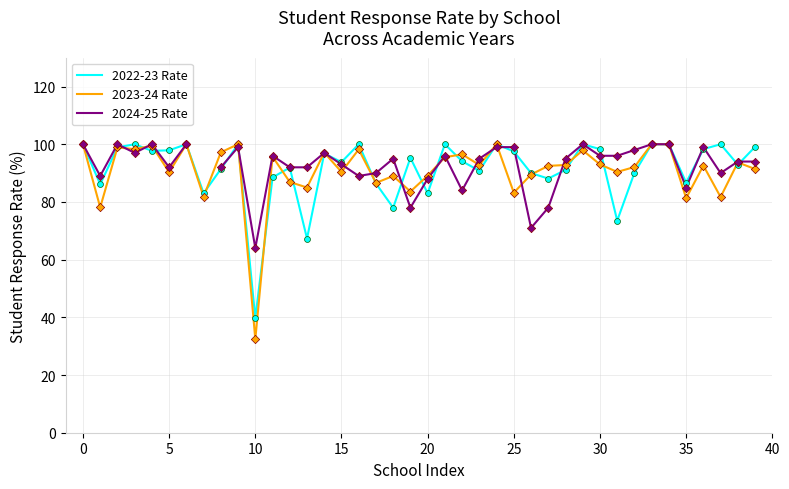

Which series has the widest spread of Y values?

2023-24 Rate